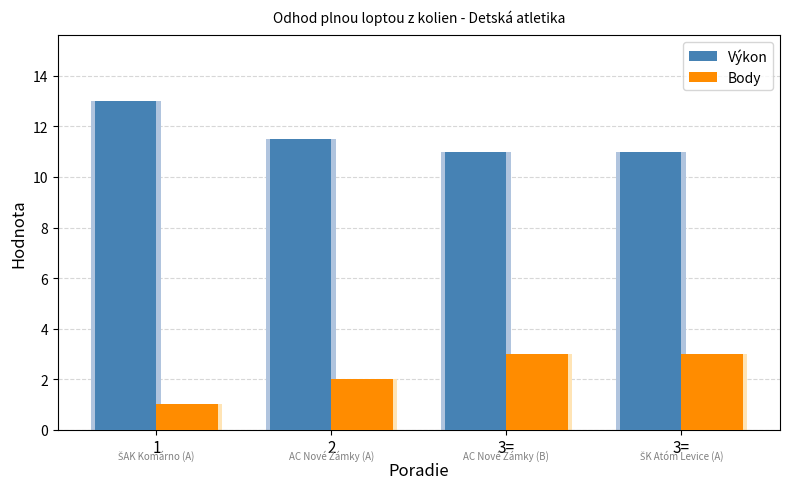

What is the label of the 2nd bar from the left?

2